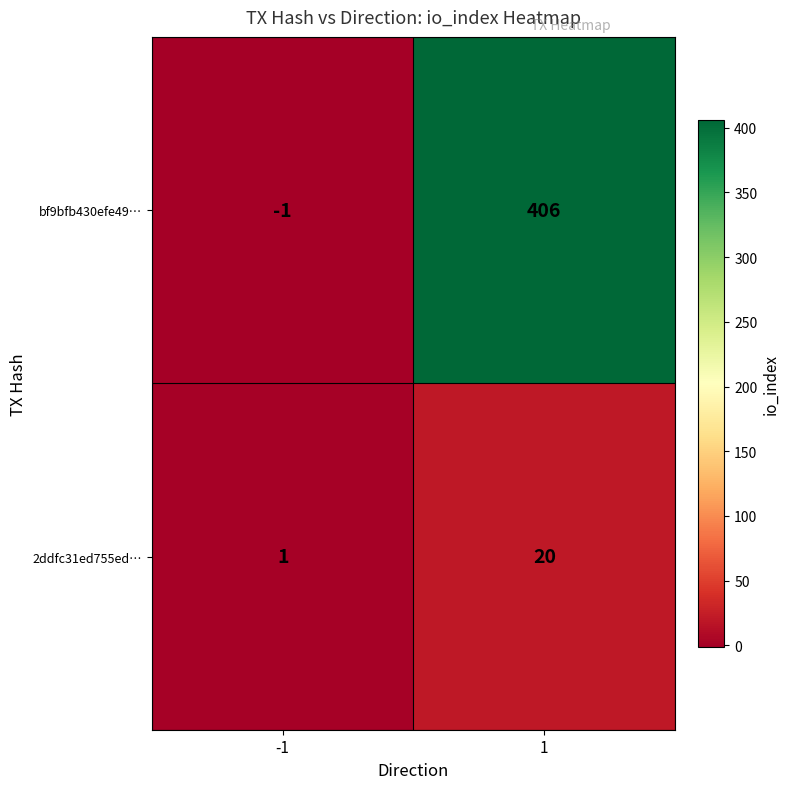

Which series has the widest spread of values?

bf9bfb430efe49…